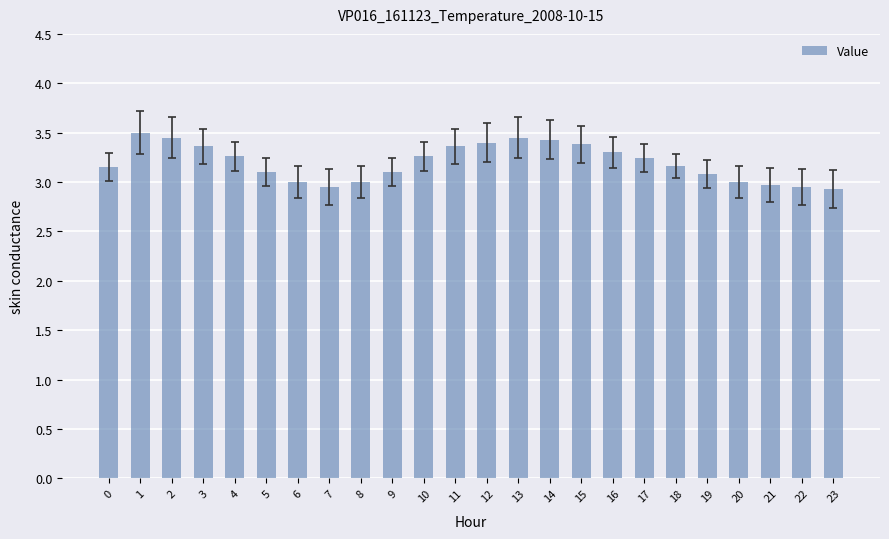

What is the change in value from 1 to 4?

-0.2